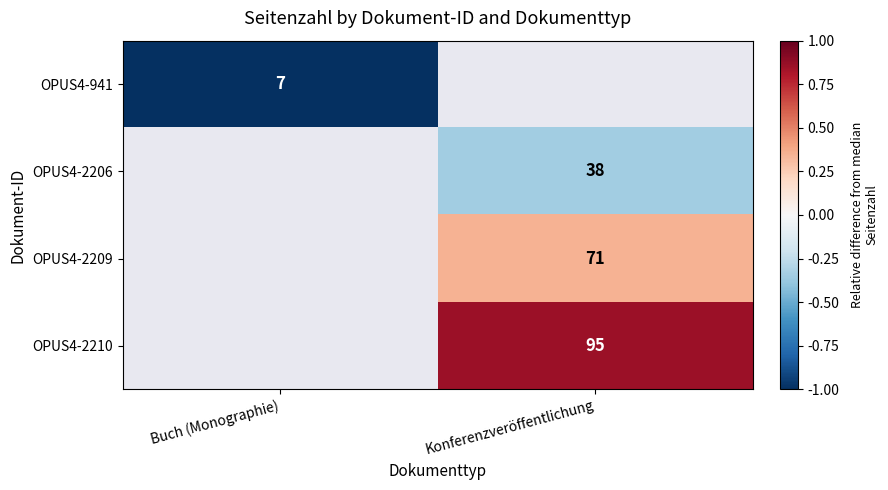

True or false: OPUS4-941 has a value of 12 at Buch (Monographie).

False